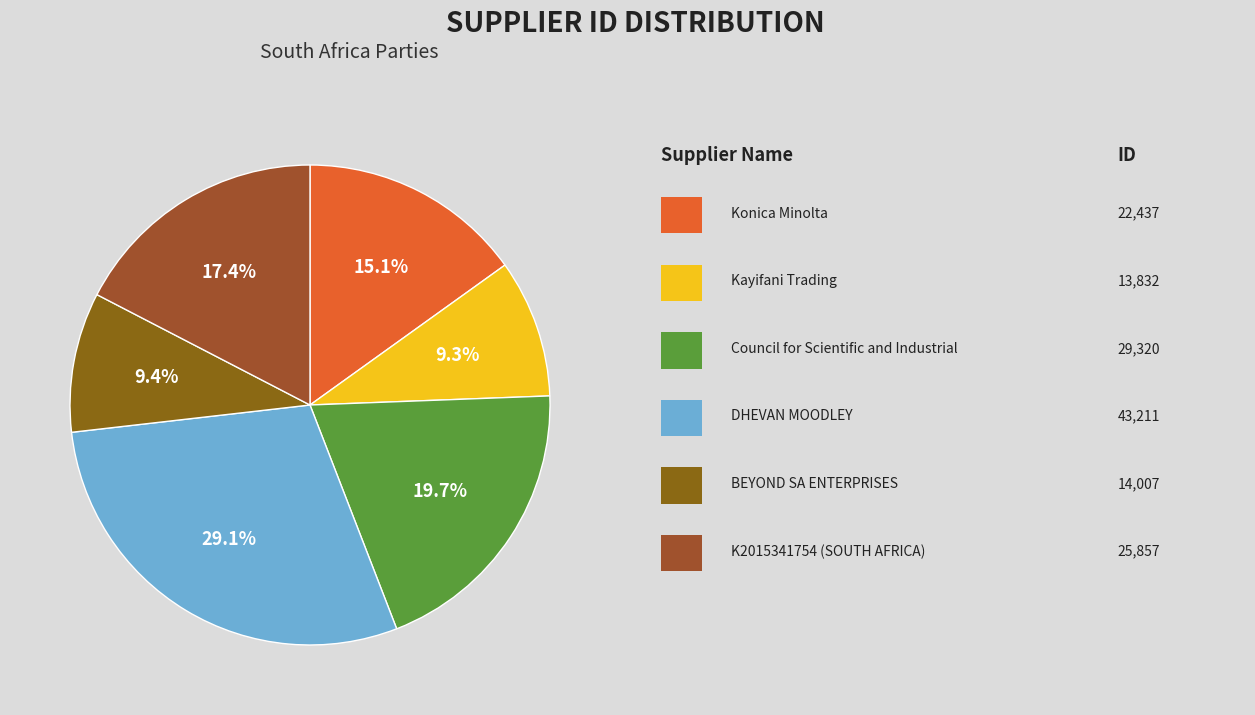

How many segments does this pie chart have?

6